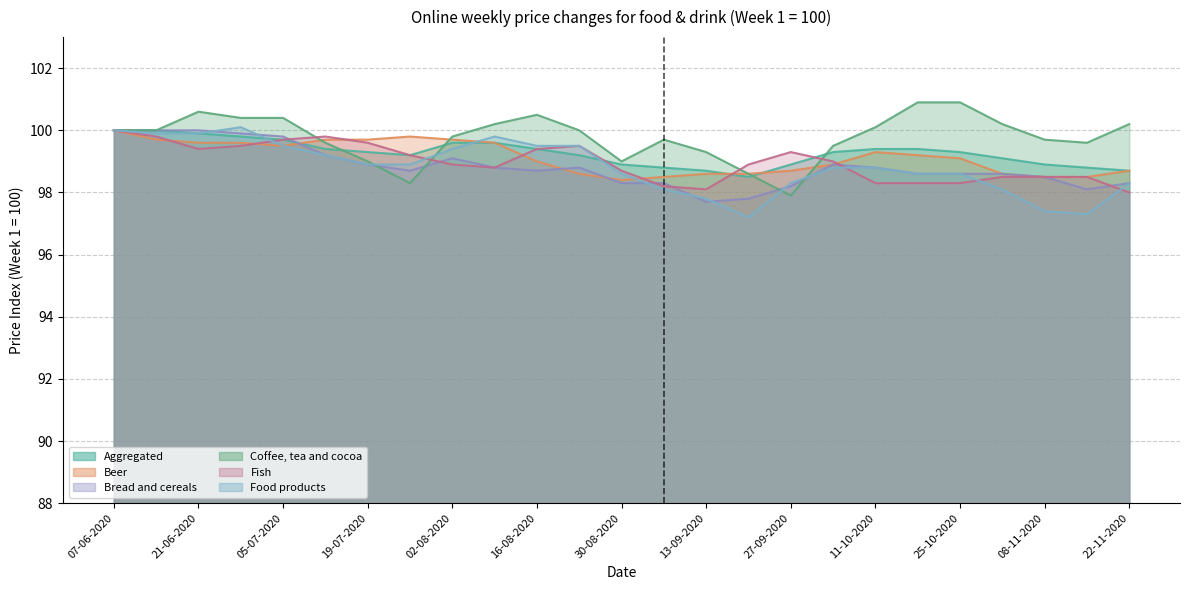

What is the minimum value shown in the chart?

97.2